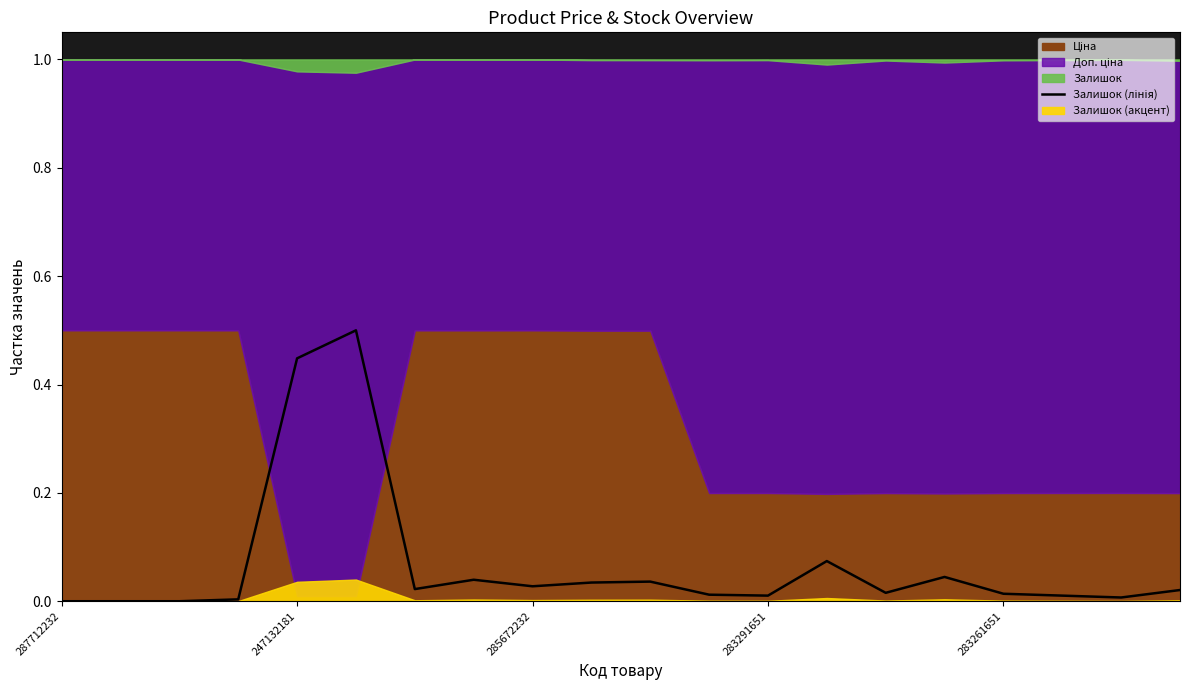

What is the sum of all values?

1.3